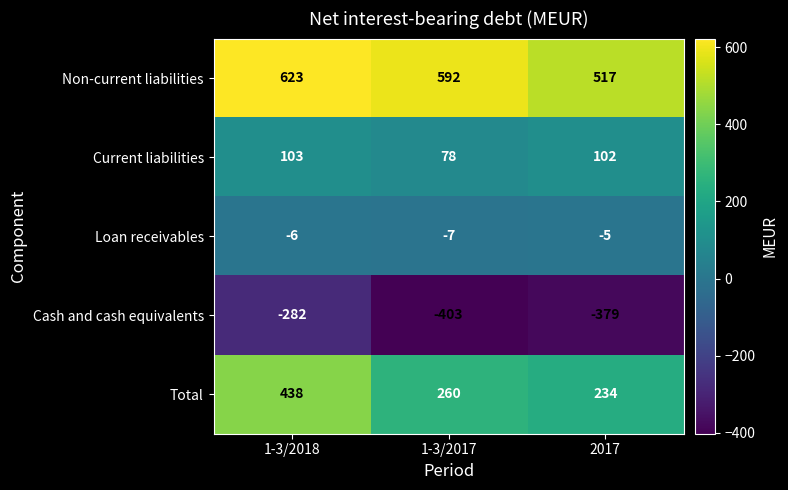

What is the difference between the Non-current liabilities values at 2017 and 1-3/2017?

75